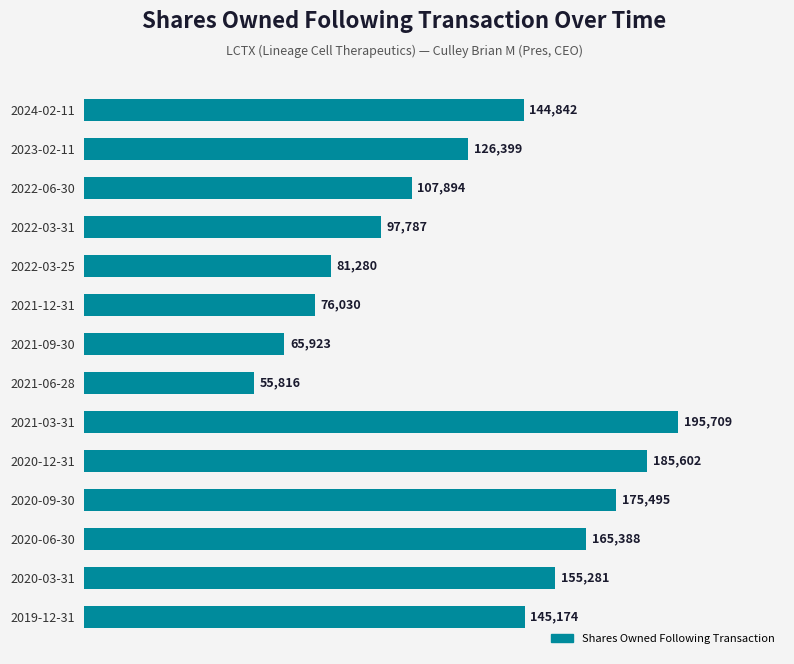

What is the average value?

127044